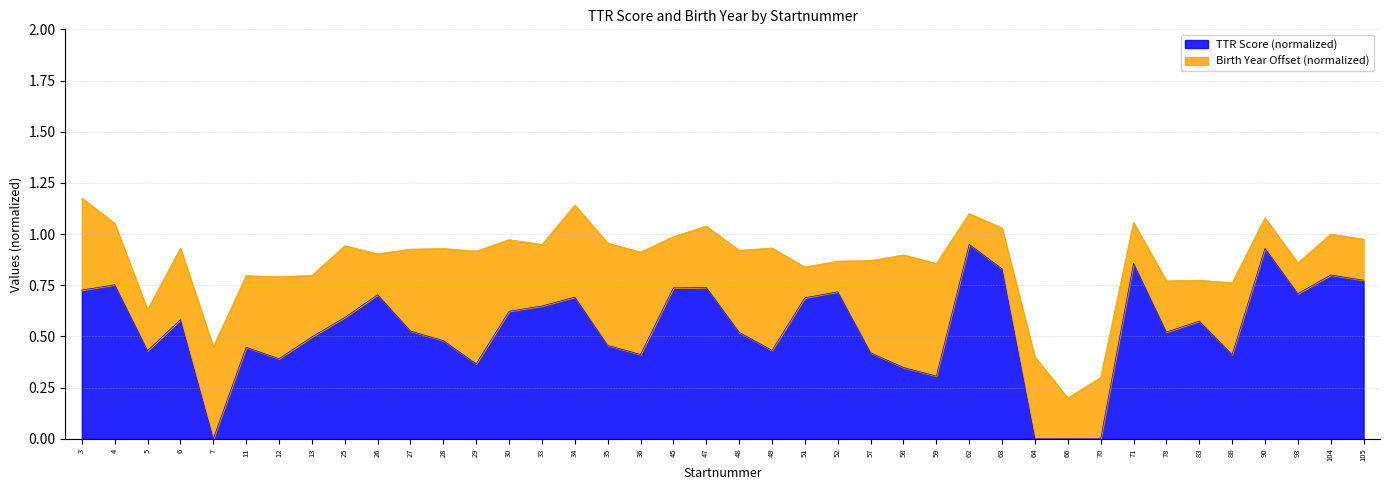

Read the value at 48.

0.5